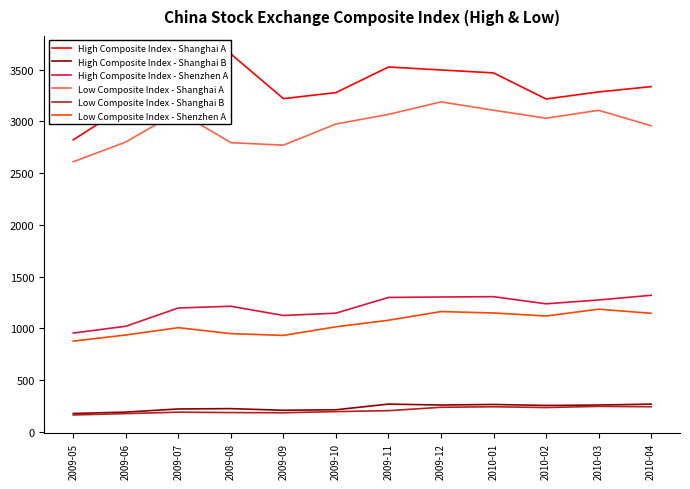

Is the value of Low Composite Index - Shenzhen A at 2009-09 greater than the value of Low Composite Index - Shanghai B at 2009-07?

Yes